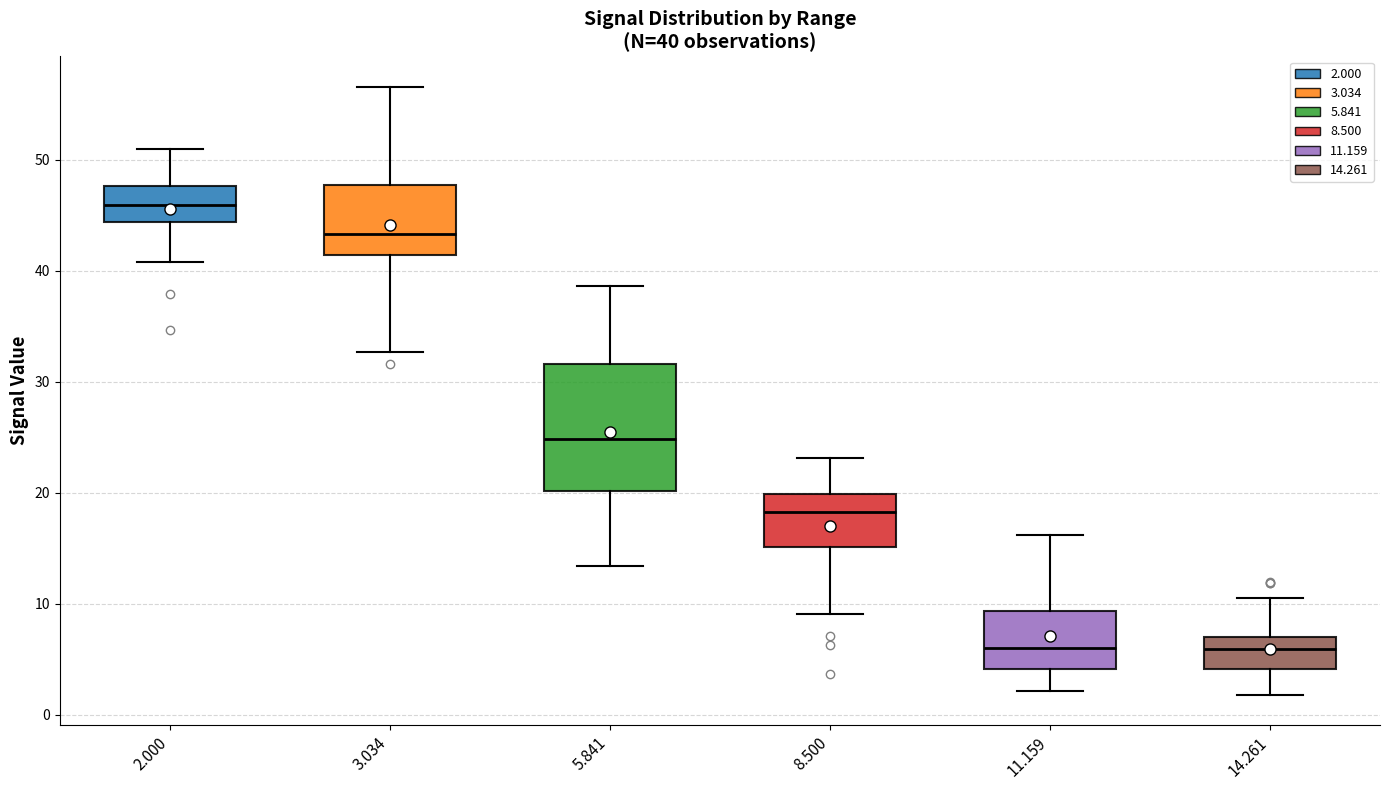

Which box is the tallest, from its lower edge to its upper edge?

5.841